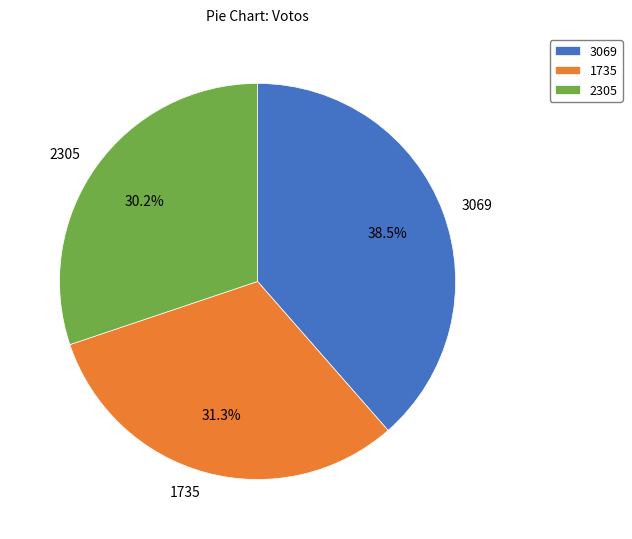

To the nearest percent, what is the average slice percentage?

33%